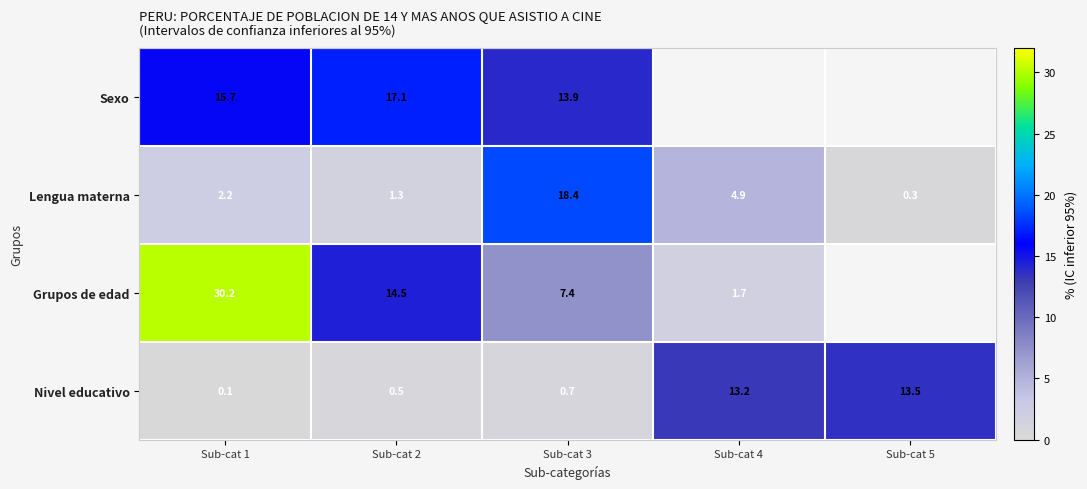

Is the value of Nivel educativo at Sub-cat 3 greater than the value of Lengua materna at Sub-cat 2?

No